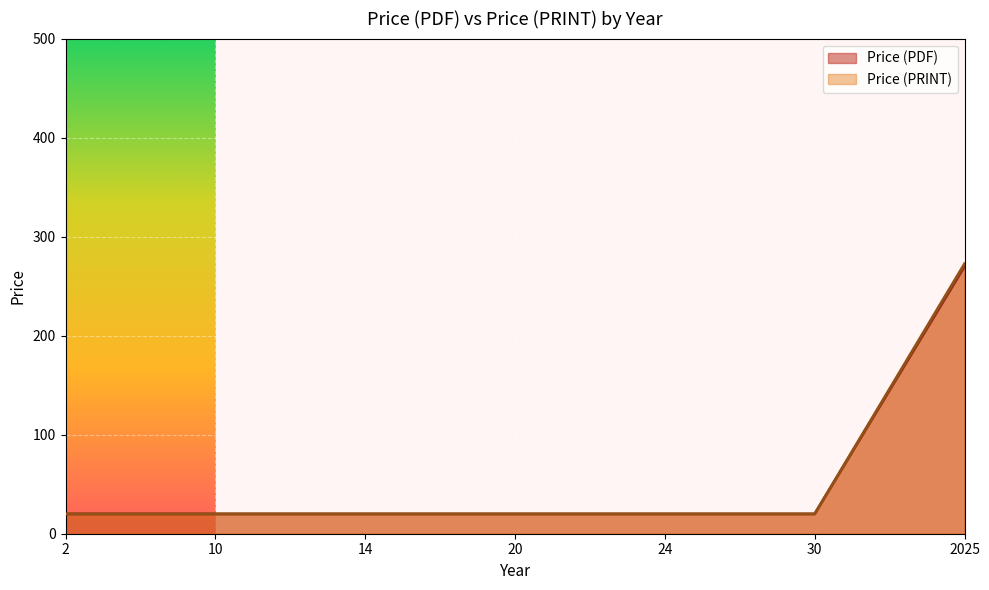

True or false: Price (PDF) and Price (PRINT) intersect in this chart.

False